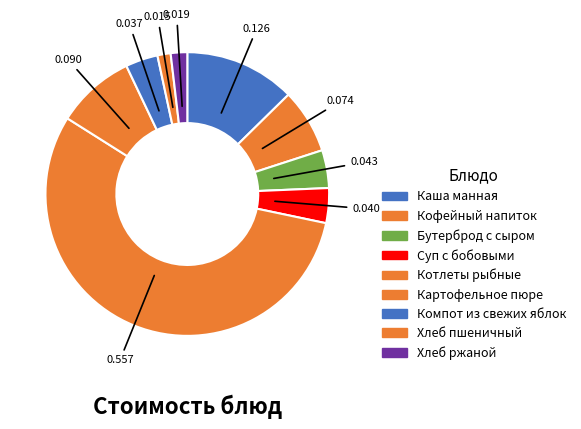

Which category has the smallest portion of the pie?

Хлеб пшеничный